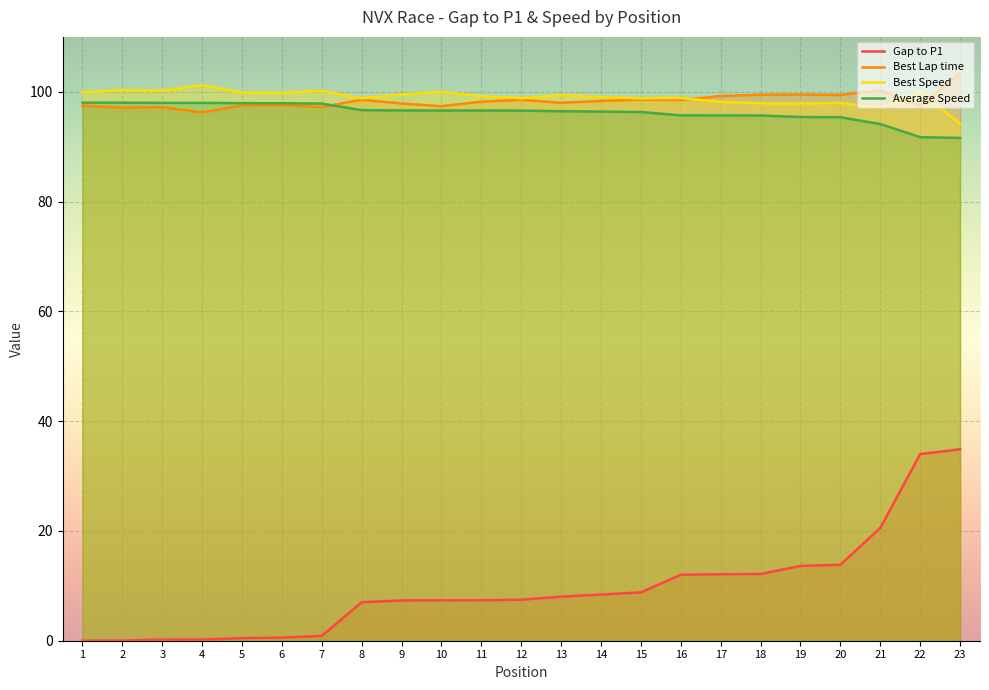

What is the difference between the Best Speed values at 12 and 9?

0.7